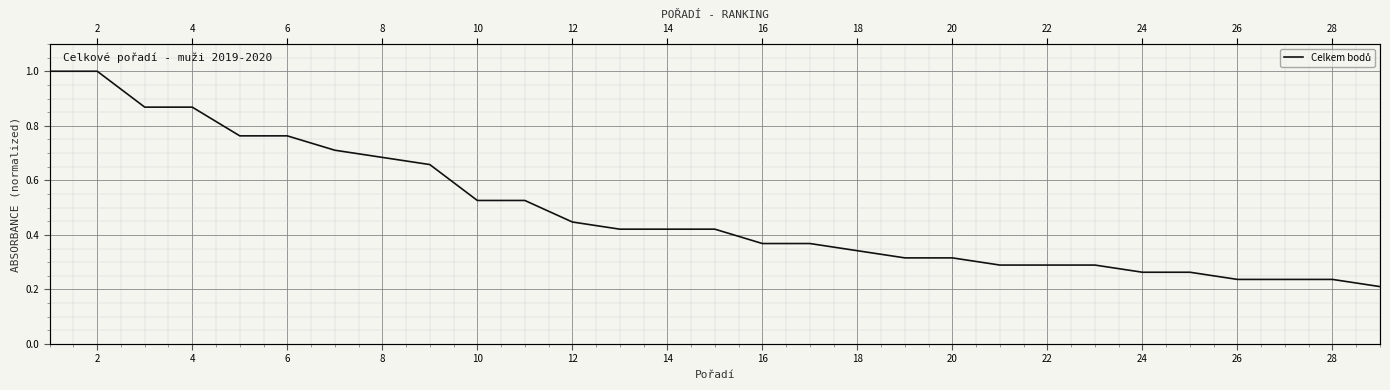

What is the average value?

0.5